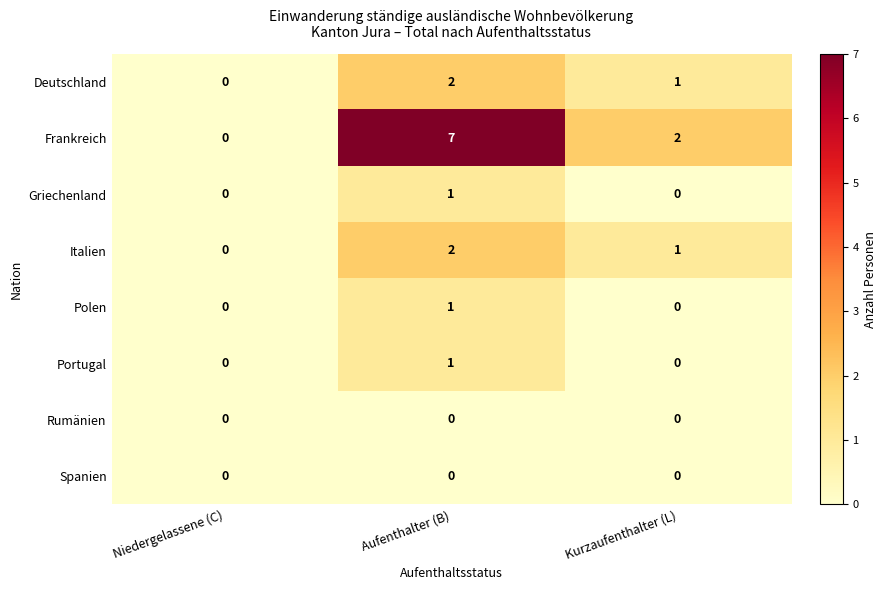

The Frankreich series shows 2 at Kurzaufenthalter (L). True or false?

True